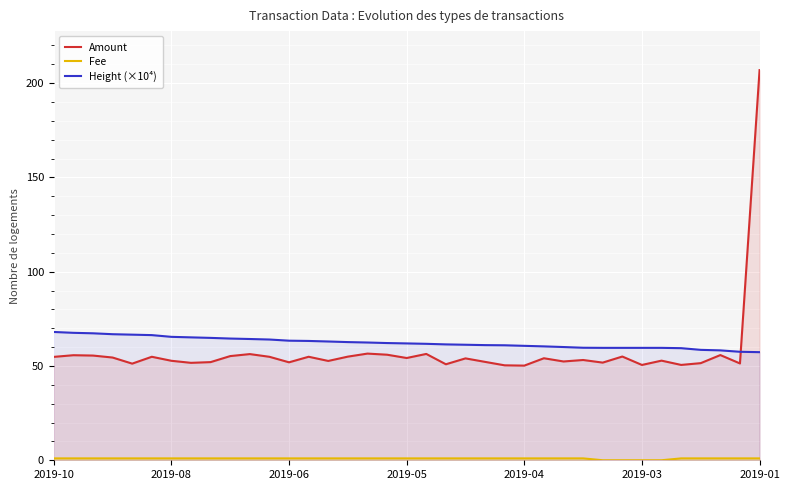

What is the difference between the maximum and minimum values in the Height (×10⁴) series?

10.7